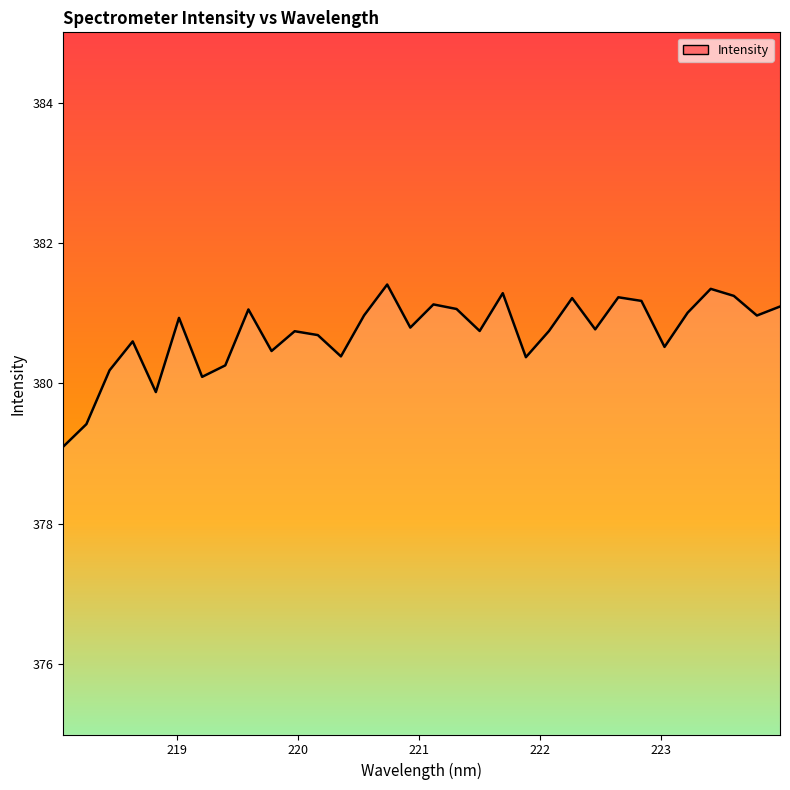

How many distinct data groups are displayed?

1